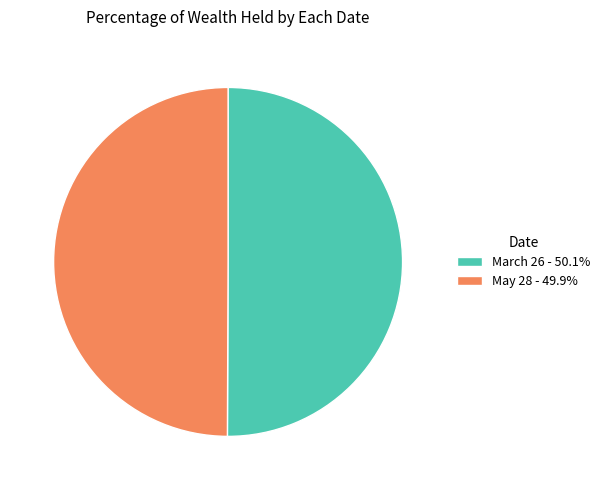

Is the sum of March 26 - 50.1% and May 28 - 49.9% greater than half?

Yes